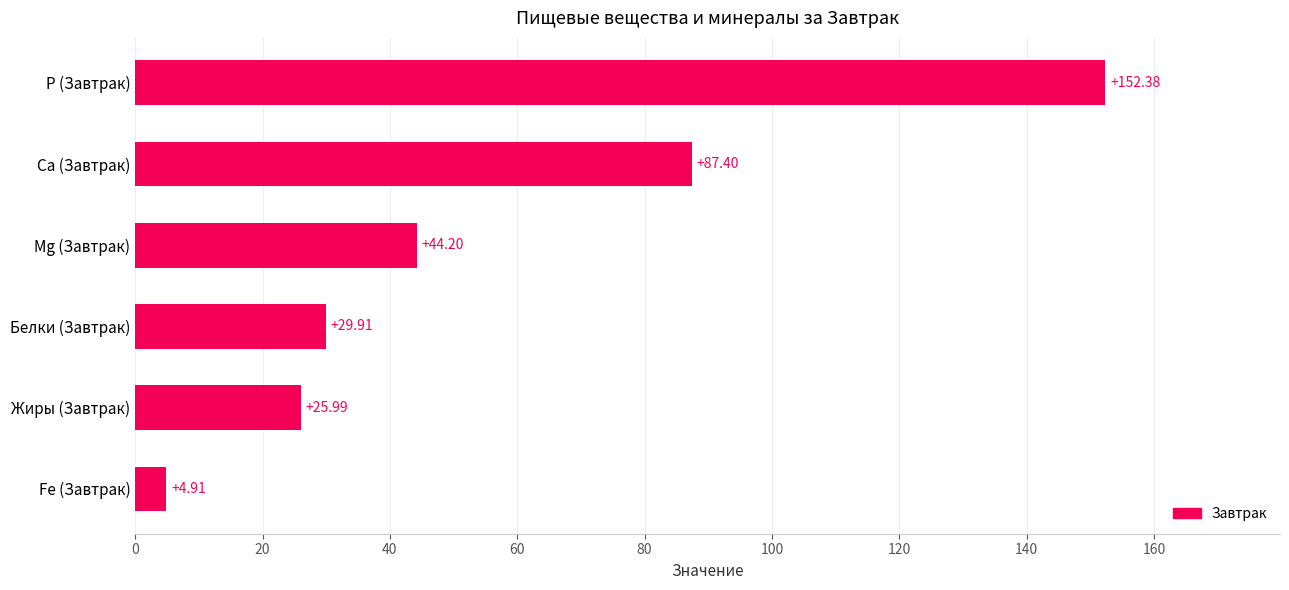

What is the difference between the maximum and minimum values?

147.5